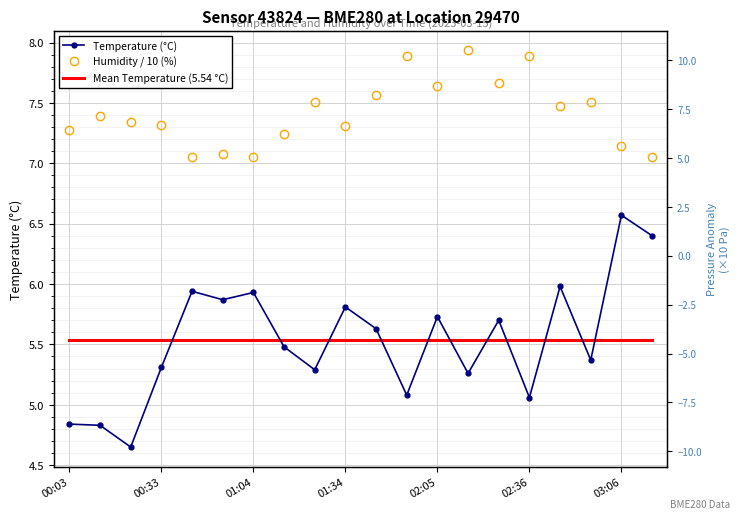

What is the smallest value displayed?

4.7